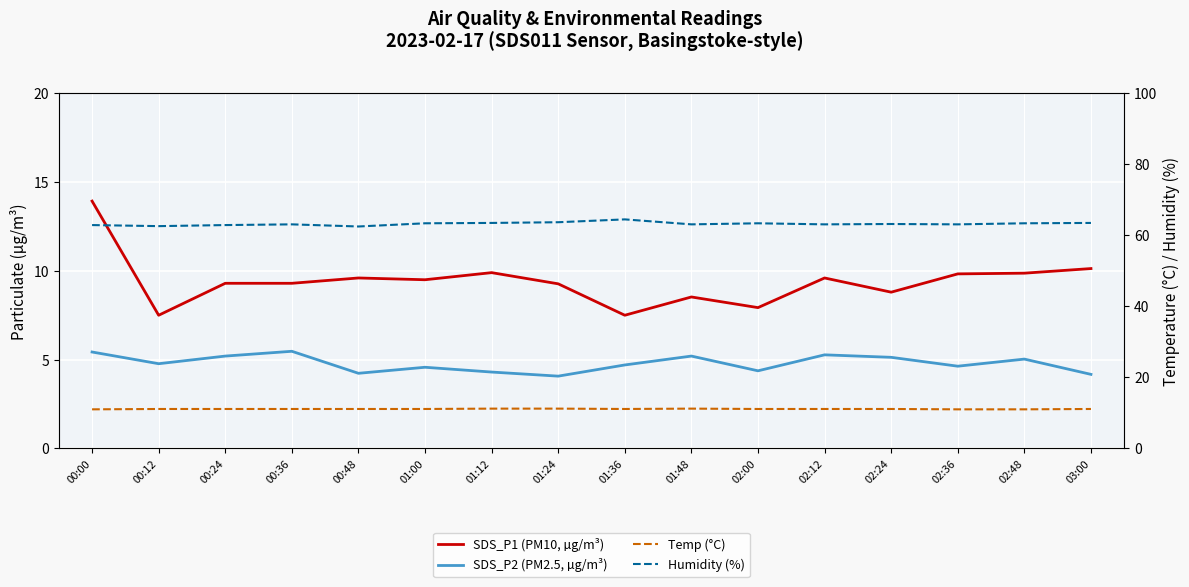

What is the smallest value displayed?

4.1